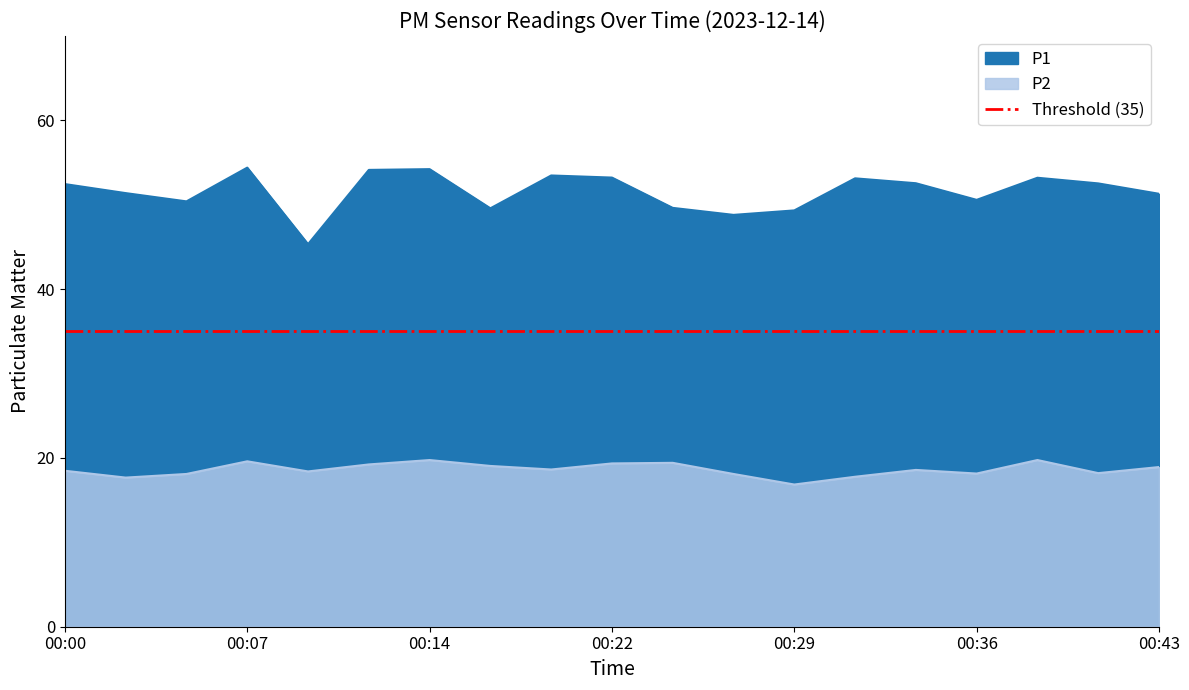

At which category is the sum across all series the highest?

00:07